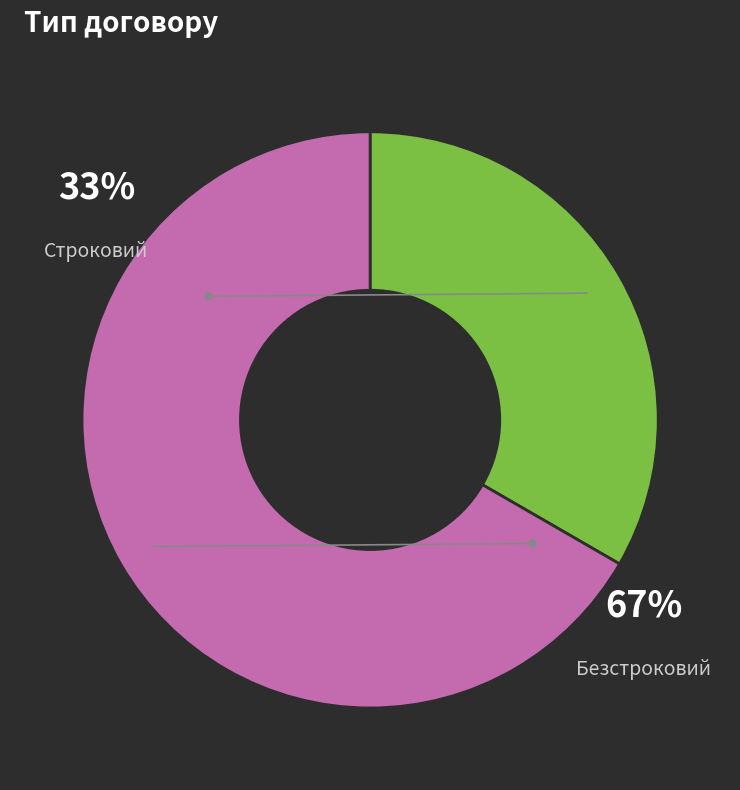

To the nearest percent, what is the combined percentage of Безстроковий and Строковий?

100%